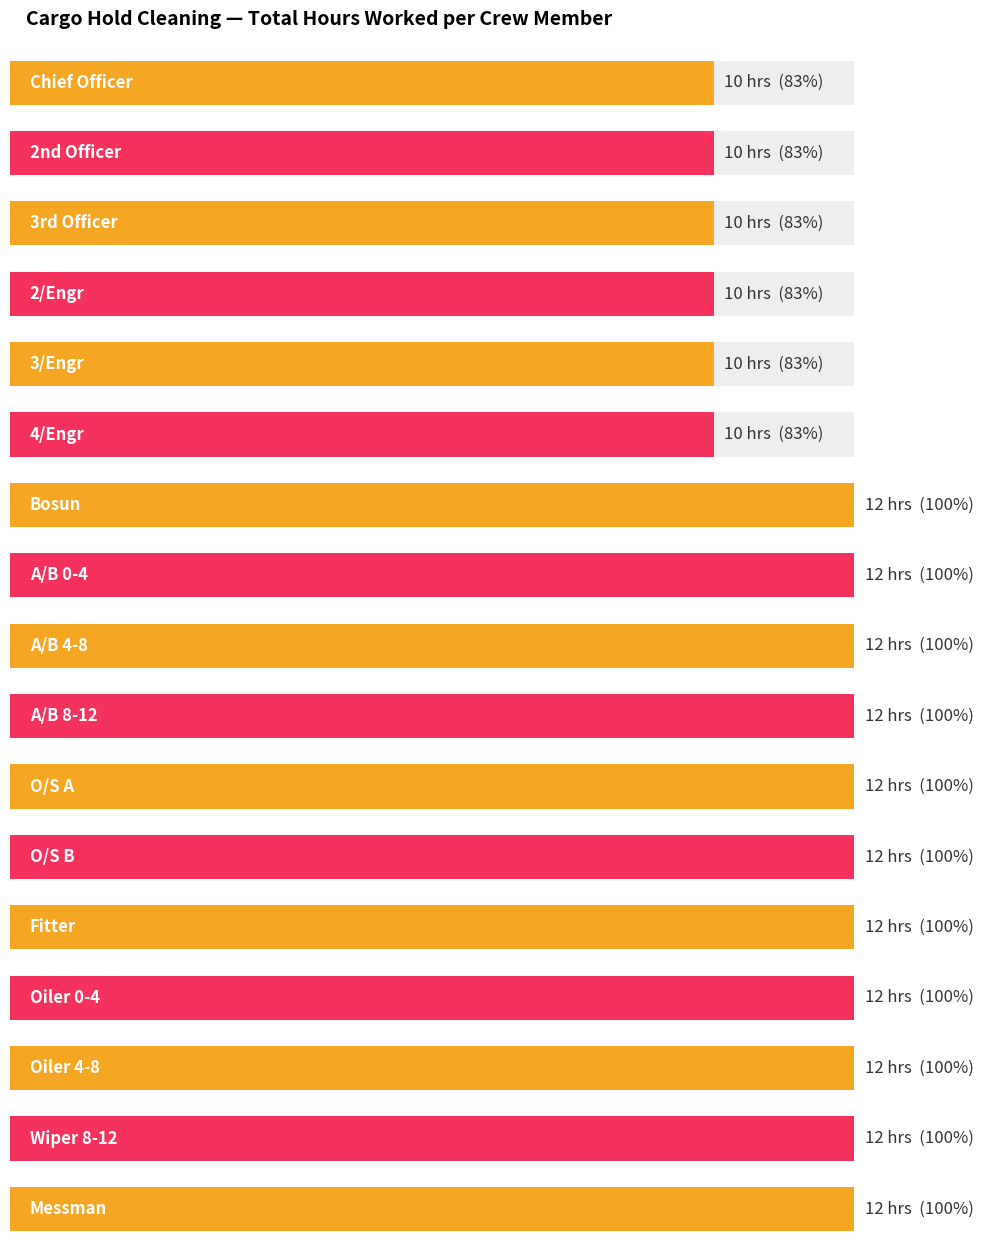

Reading left to right, list all the values displayed in this chart.

Chief Officer=10	2nd Officer=10	3rd Officer=10	2/Engr=10	3/Engr=10	4/Engr=10	Bosun=12	A/B 0-4=12	A/B 4-8=12	A/B 8-12=12	O/S A=12	O/S B=12	Fitter=12	Oiler 0-4=12	Oiler 4-8=12	Wiper 8-12=12	Messman=12